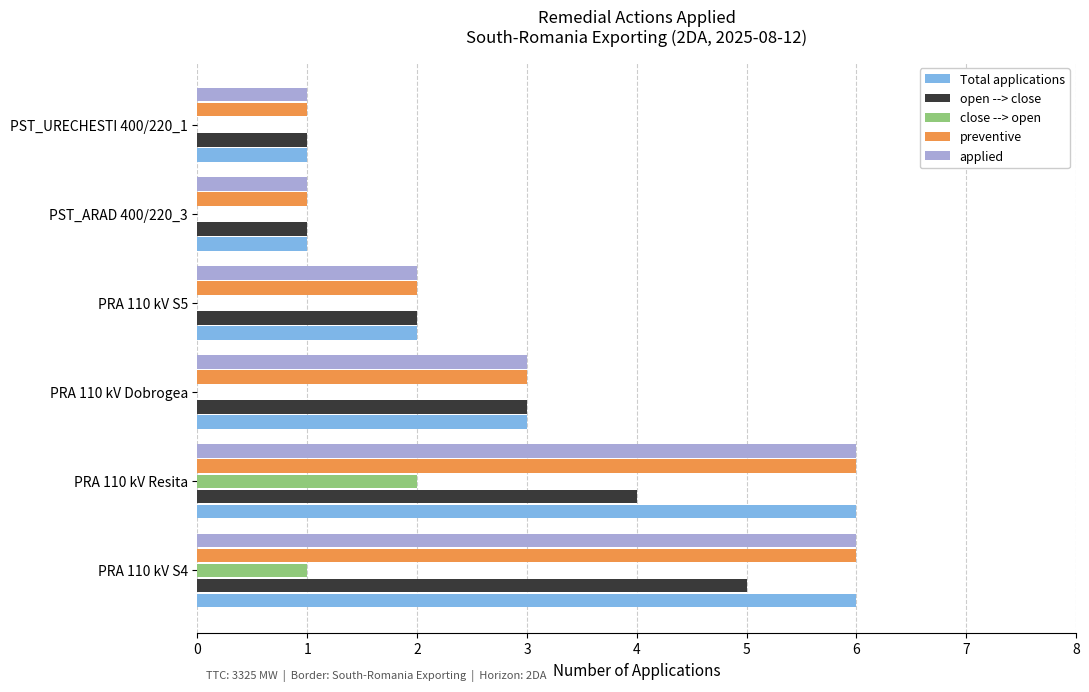

At which label is open --> close closest to 3?

PRA 110 kV Dobrogea